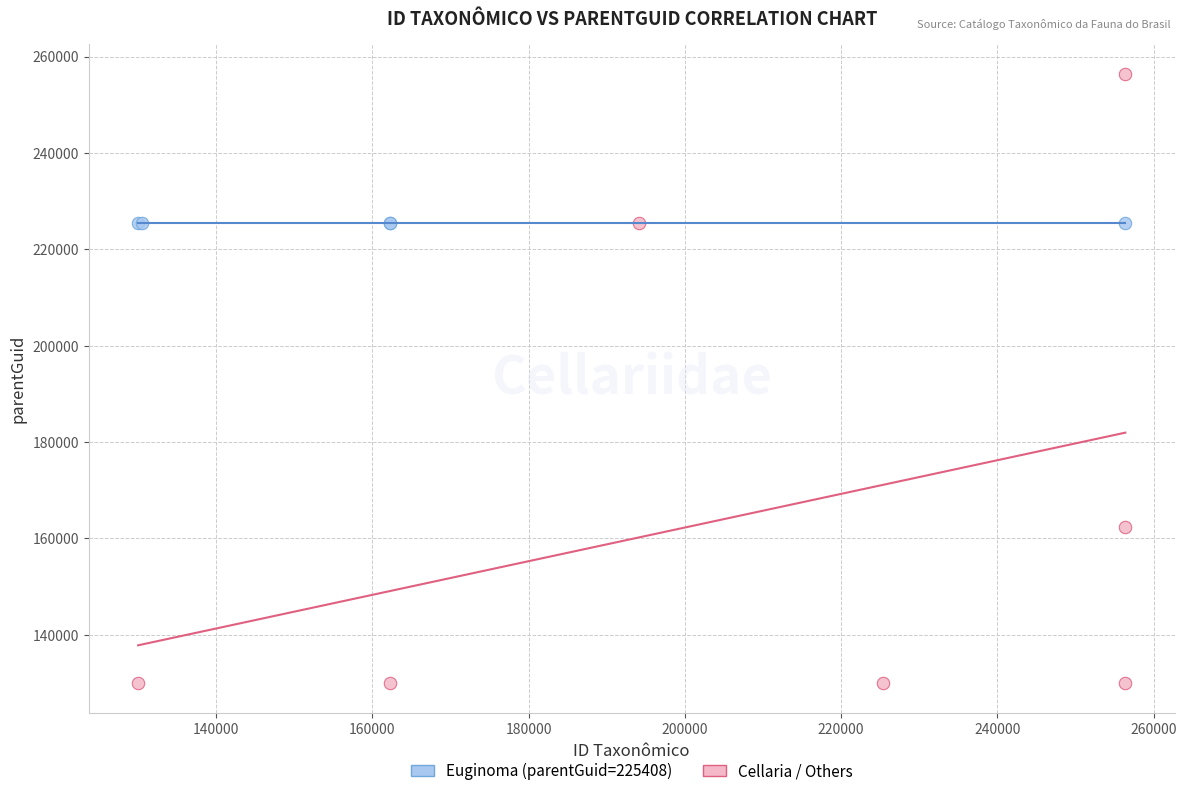

Which series contains the highest Y value?

Cellaria / Others